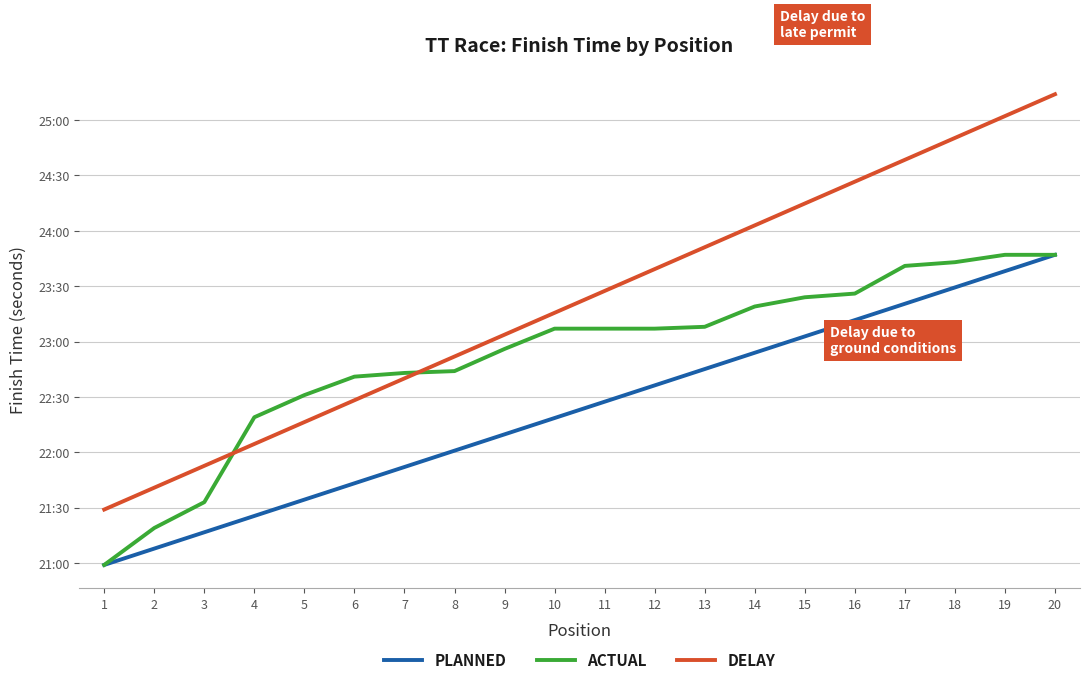

List the series in order of their peak value, lowest first.

PLANNED, ACTUAL, DELAY